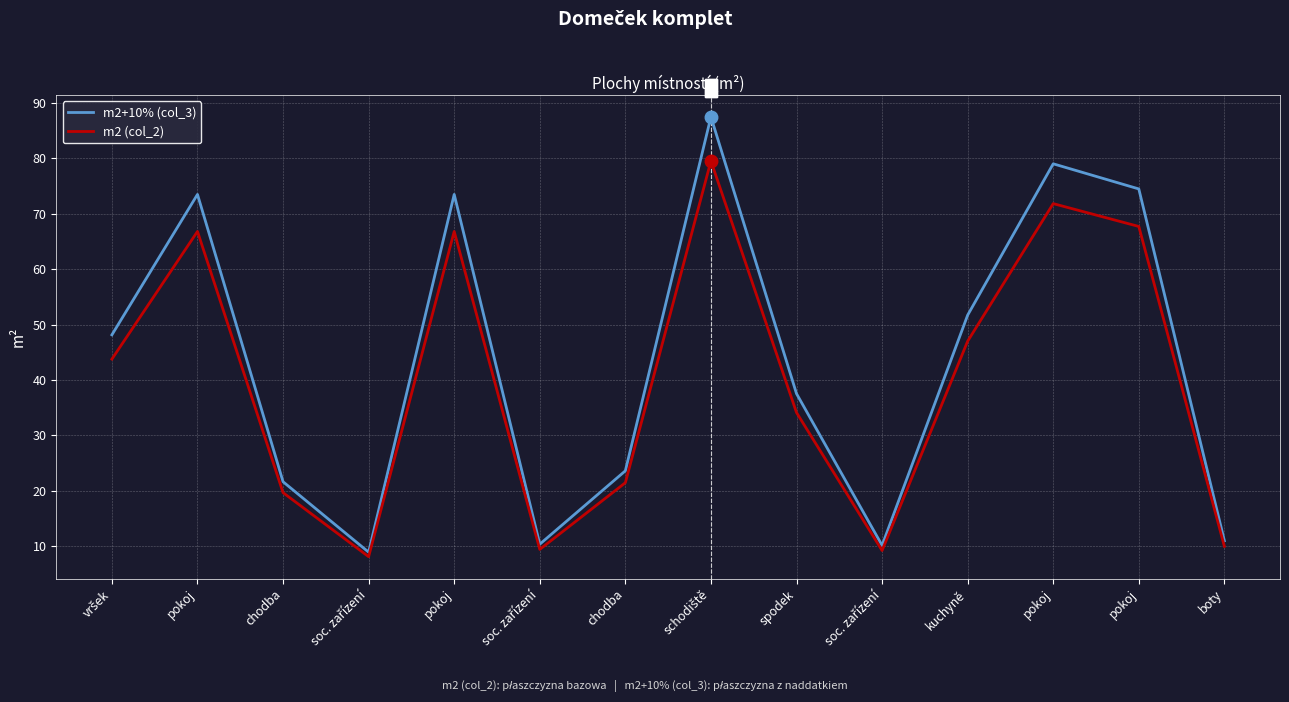

Between soc. zařízení and kuchyně, which is larger?

kuchyně